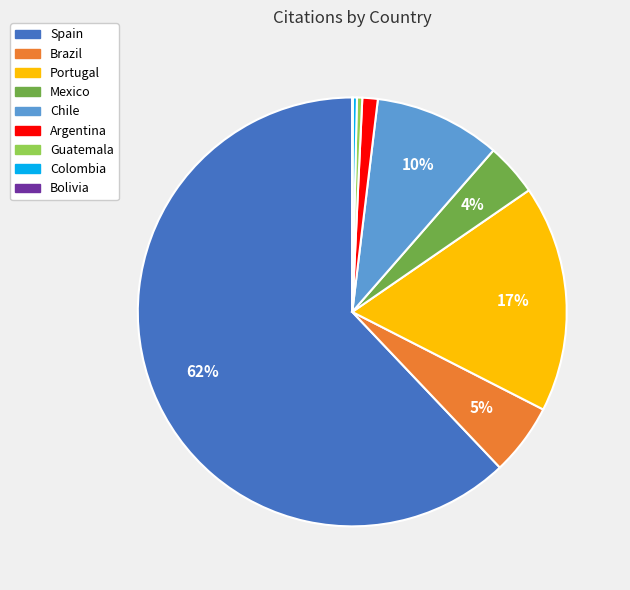

What is the largest slice in the pie chart?

Spain